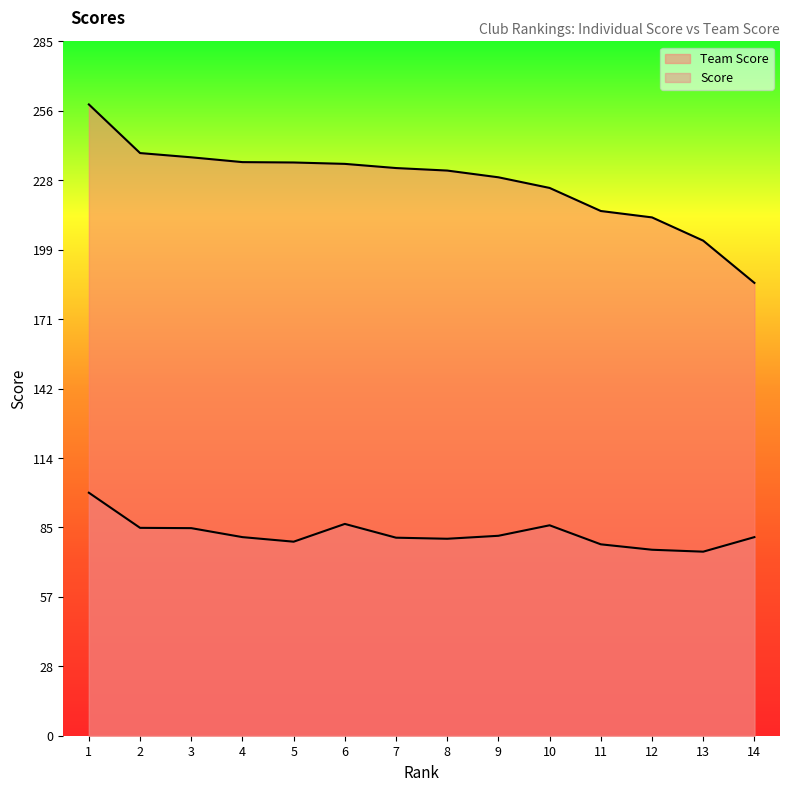

What is the sum of all Team Score values?

3171.7